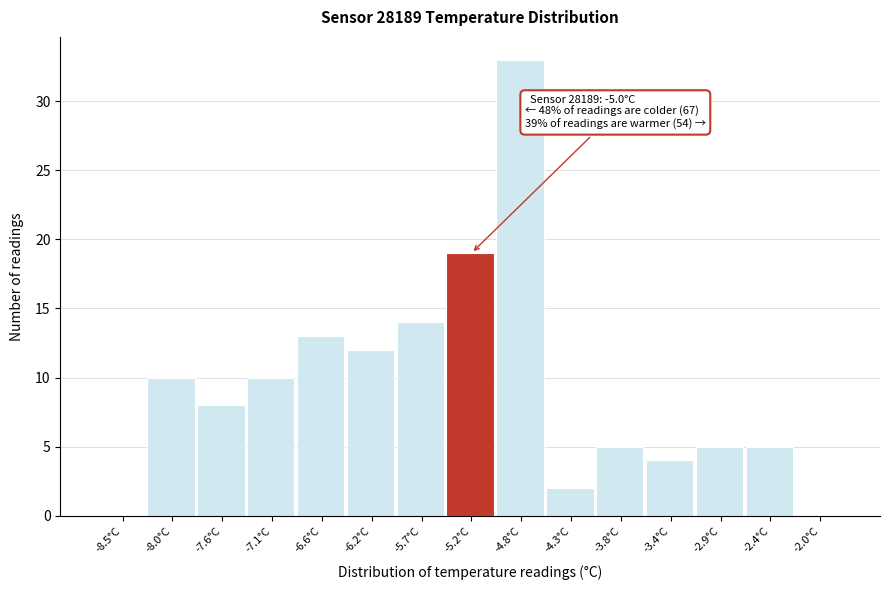

Reading left to right, transcribe all the data shown in this chart.

-8.5°C=0	-8.0°C=10	-7.6°C=8	-7.1°C=10	-6.6°C=13	-6.2°C=12	-5.7°C=14	-5.2°C=19	-4.8°C=33	-4.3°C=2	-3.8°C=5	-3.4°C=4	-2.9°C=5	-2.4°C=5	-2.0°C=0